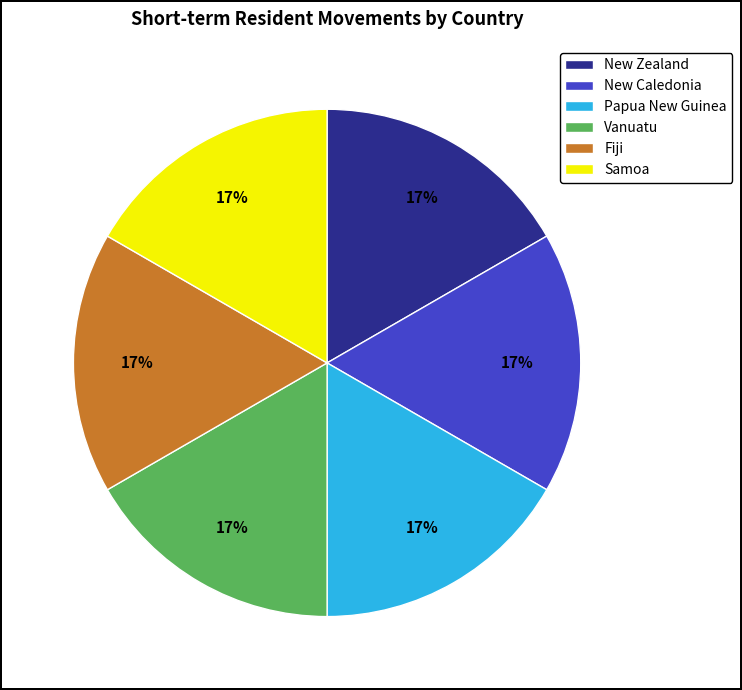

What is the ratio of the value at Samoa to the value at New Caledonia?

1.0